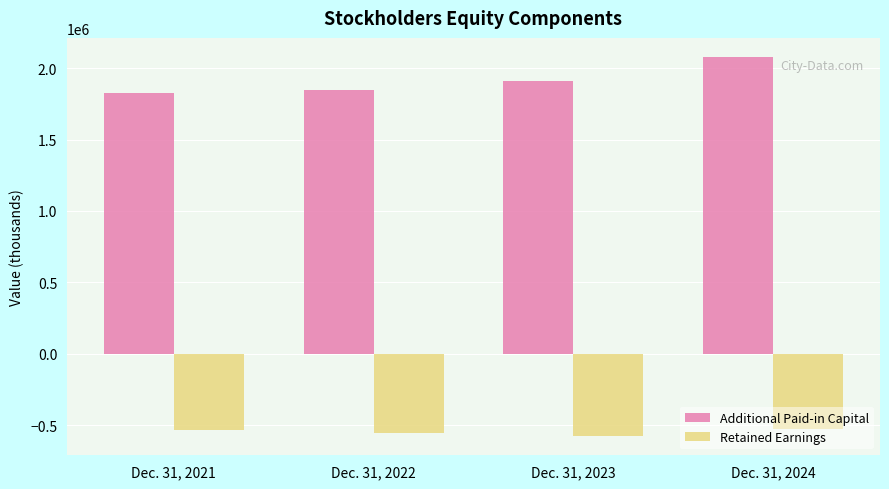

What are all the series names shown in the legend?

Additional Paid-in Capital, Retained Earnings